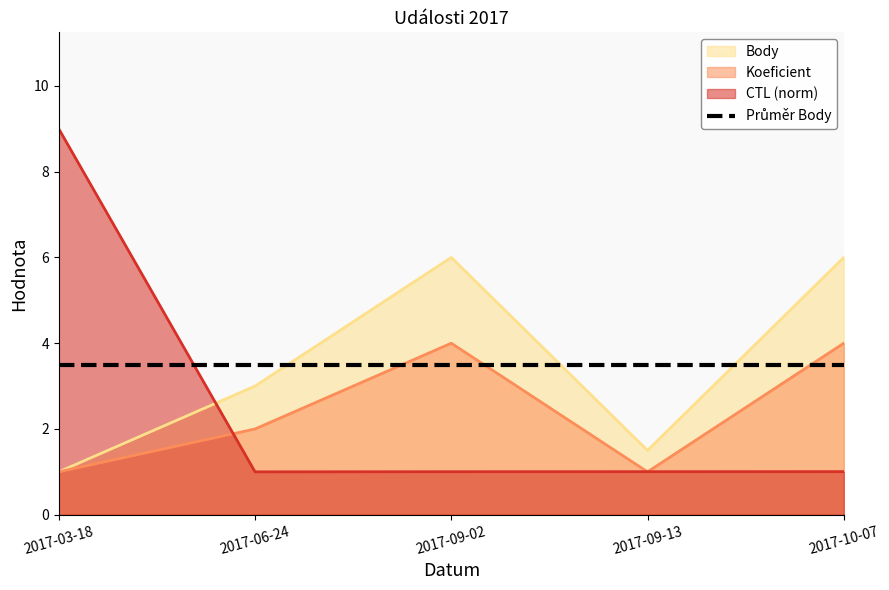

What value does the CTL_scaled series have at 2017-10-07?

1.0